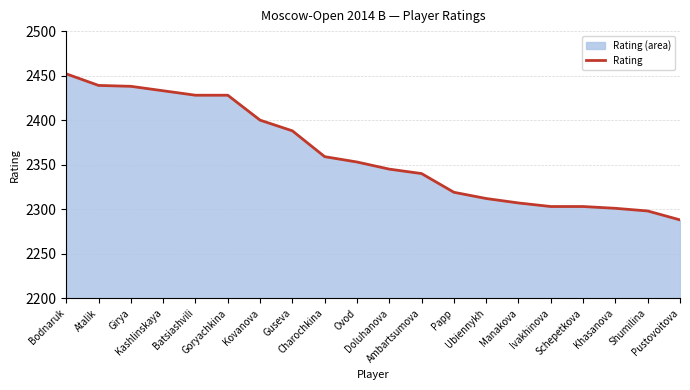

Approximately how many times larger is the value at Shumilina compared to Kashlinskaya?

0.9